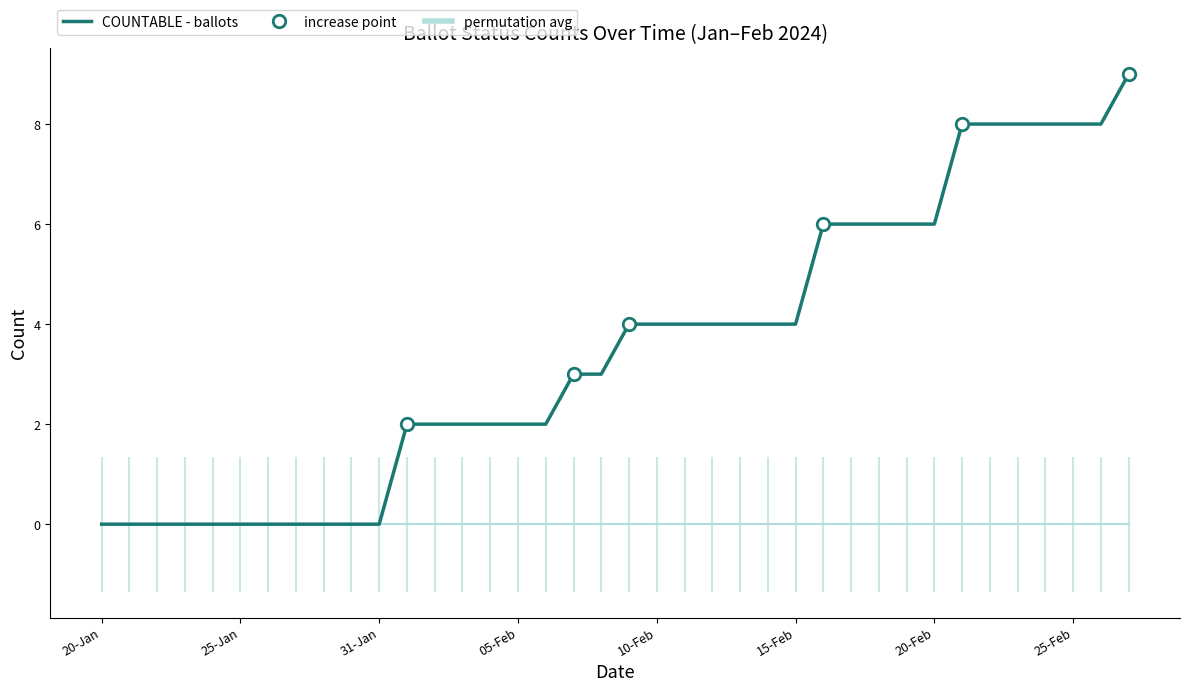

What is the difference between the second highest and second lowest values in the COUNTABLE - ballots issued series?

8